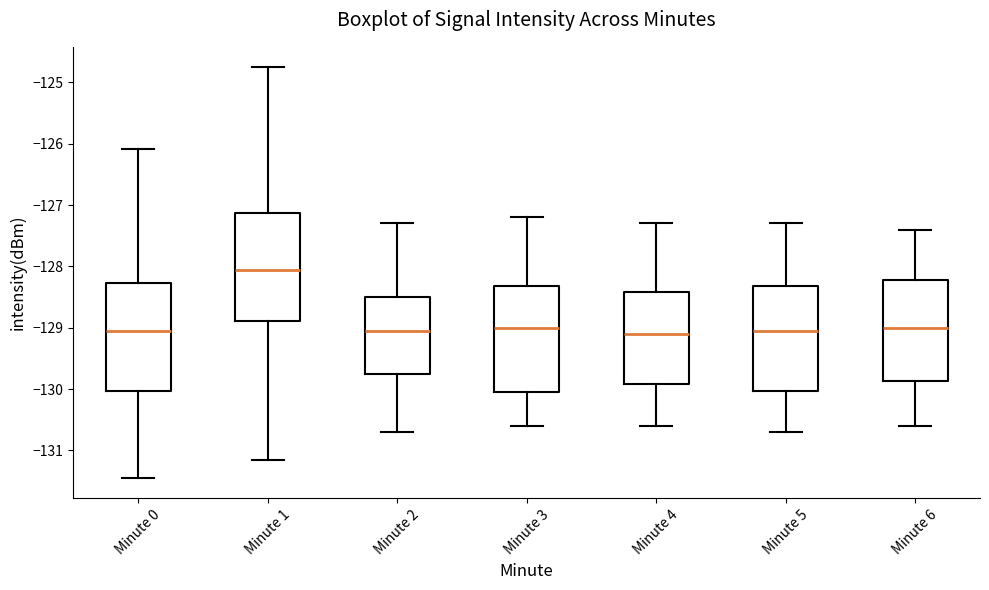

Reading left to right, transcribe this box plot: for each box, give where its median line is, the range the box spans, and where its two whiskers end, as read against the y-axis. The values are not printed on the chart, so give them approximately, as read against the axis.

Minute 0: median -129.1, box -130.0 to -128.3, whiskers -131.4 to -126.1
Minute 1: median -128.1, box -128.9 to -127.1, whiskers -131.2 to -124.8
Minute 2: median -129.0, box -129.7 to -128.5, whiskers -130.7 to -127.3
Minute 3: median -129.0, box -130.0 to -128.3, whiskers -130.6 to -127.2
Minute 4: median -129.1, box -129.9 to -128.4, whiskers -130.6 to -127.3
Minute 5: median -129.0, box -130.0 to -128.3, whiskers -130.7 to -127.3
Minute 6: median -129.0, box -129.9 to -128.2, whiskers -130.6 to -127.4